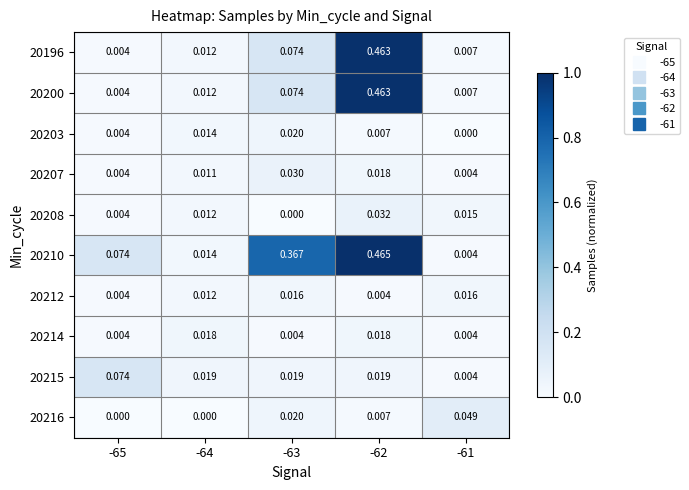

Is the value of 20214 at -64 greater than the value of 20203 at -61?

Yes